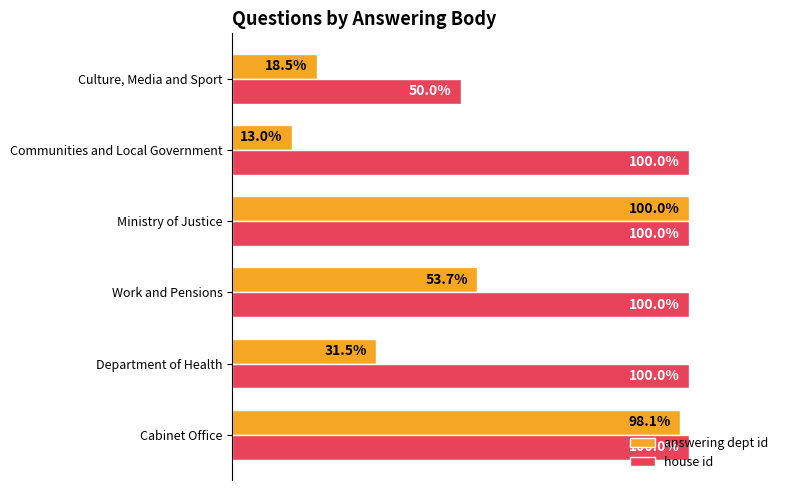

Which label corresponds to the smallest value in the chart?

Communities and Local Government